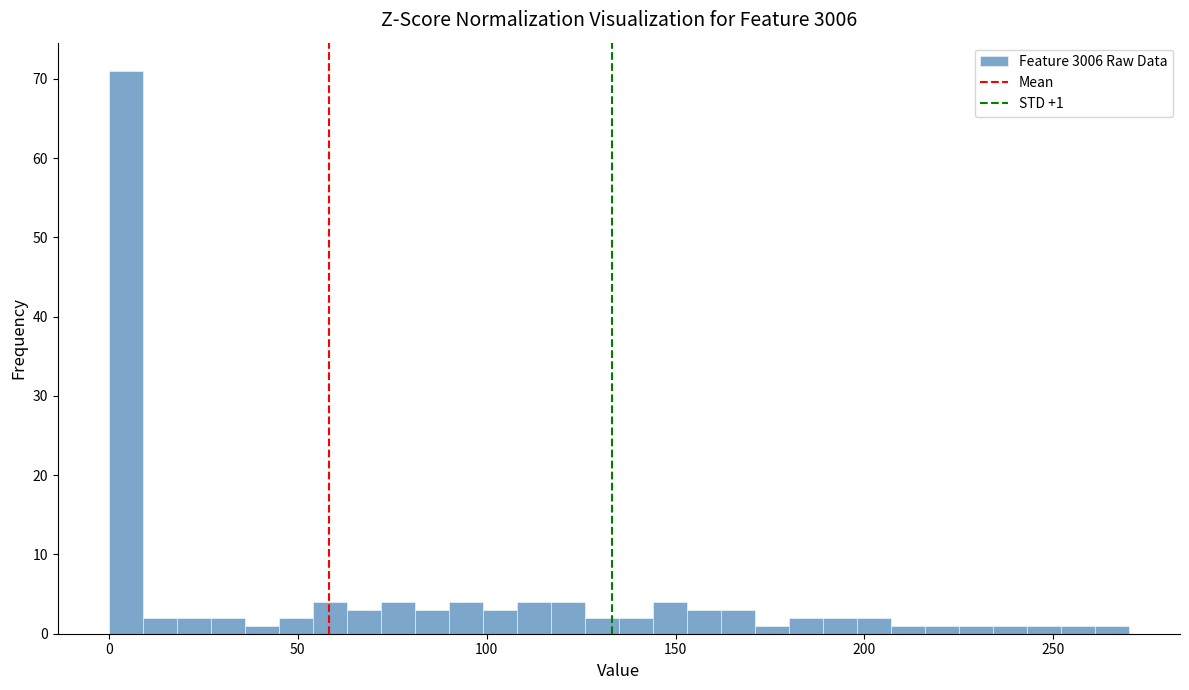

Around what value on the x-axis is the tallest bar? Give the approximate position of its centre, as read against the axis.

5